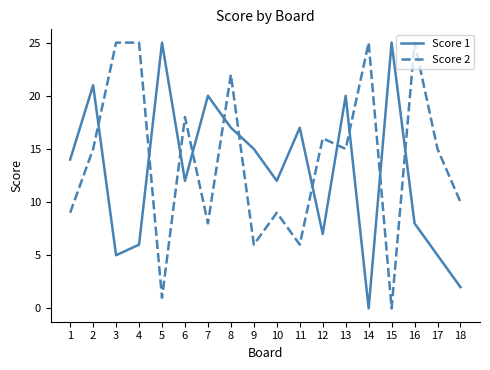

At which category is the sum across all series the highest?

8